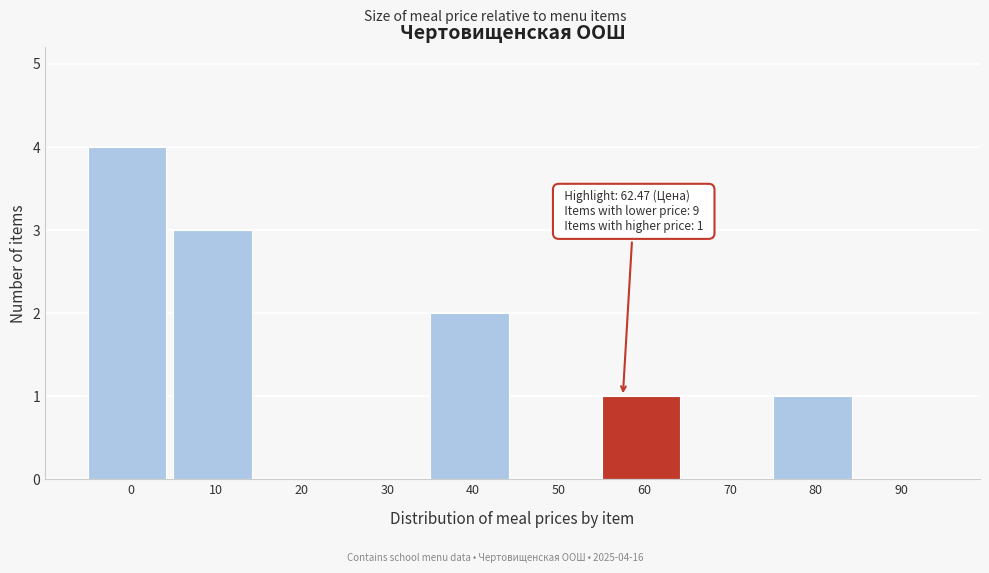

Reading right to left, list all the values displayed in this chart.

90=0	80=1	70=0	60=1	50=0	40=2	30=0	20=0	10=3	0=4